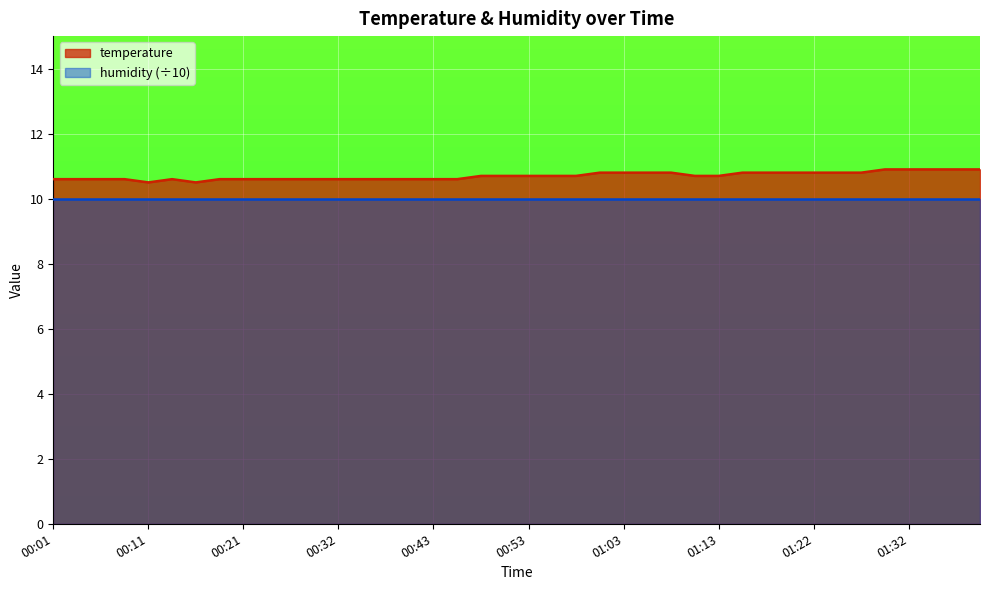

What is the value of the 8th point from the left?

10.6